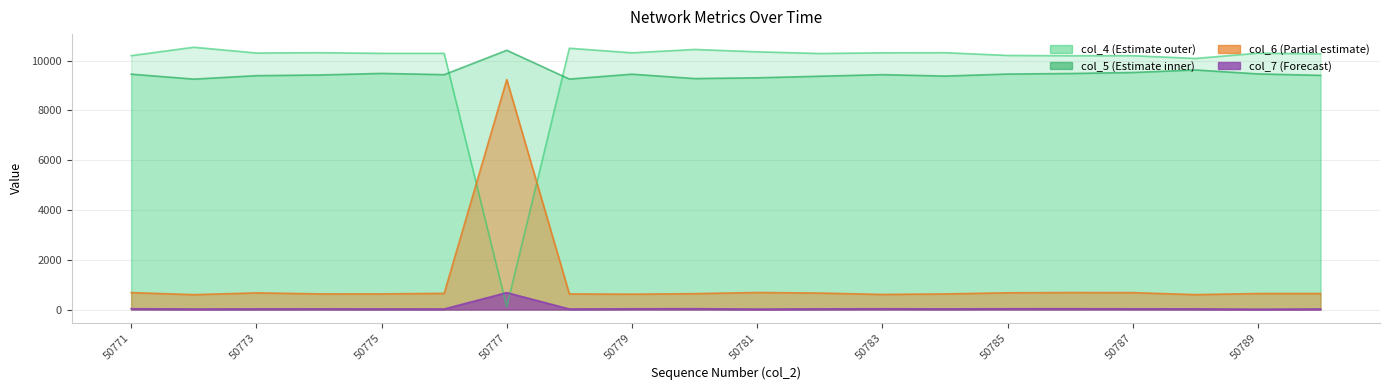

Between 50771 and 50774, which is larger?

50774